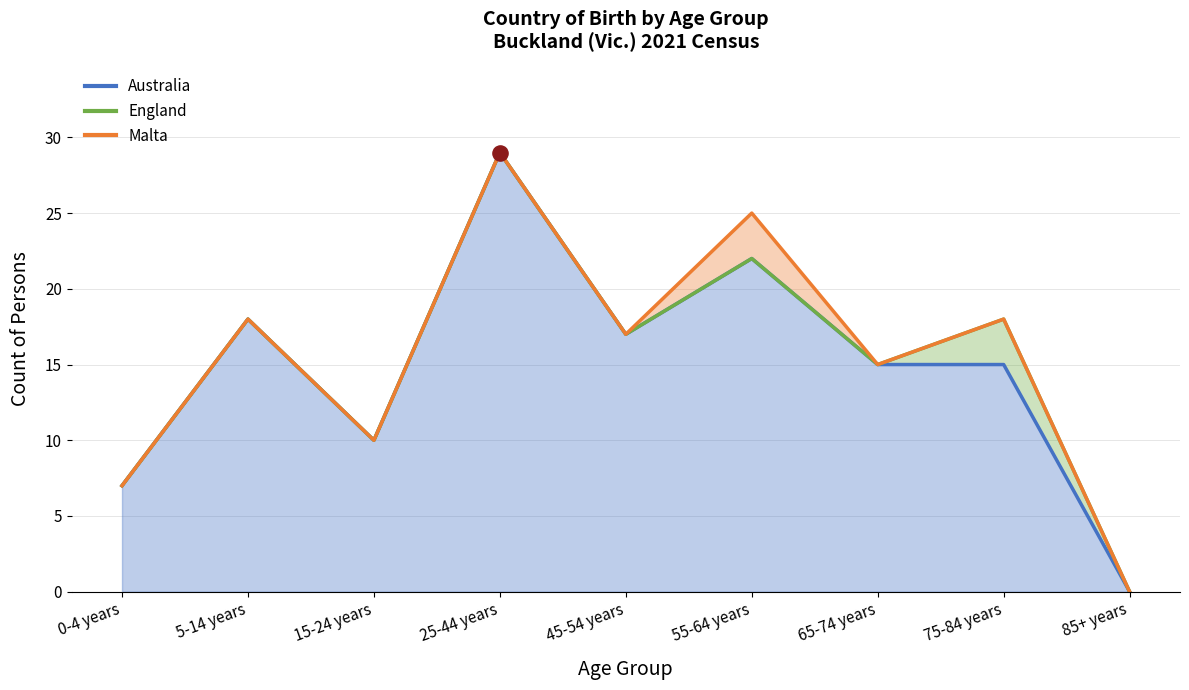

At which category is the sum across all series the highest?

25-44 years